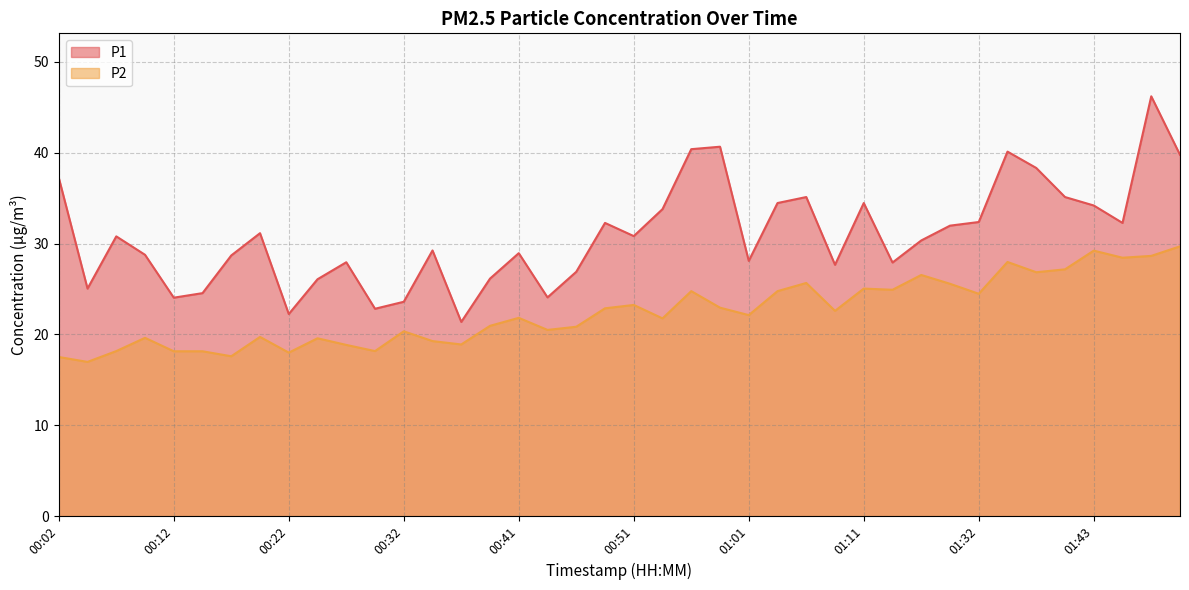

What is the total value across all series at 01:09?

50.3